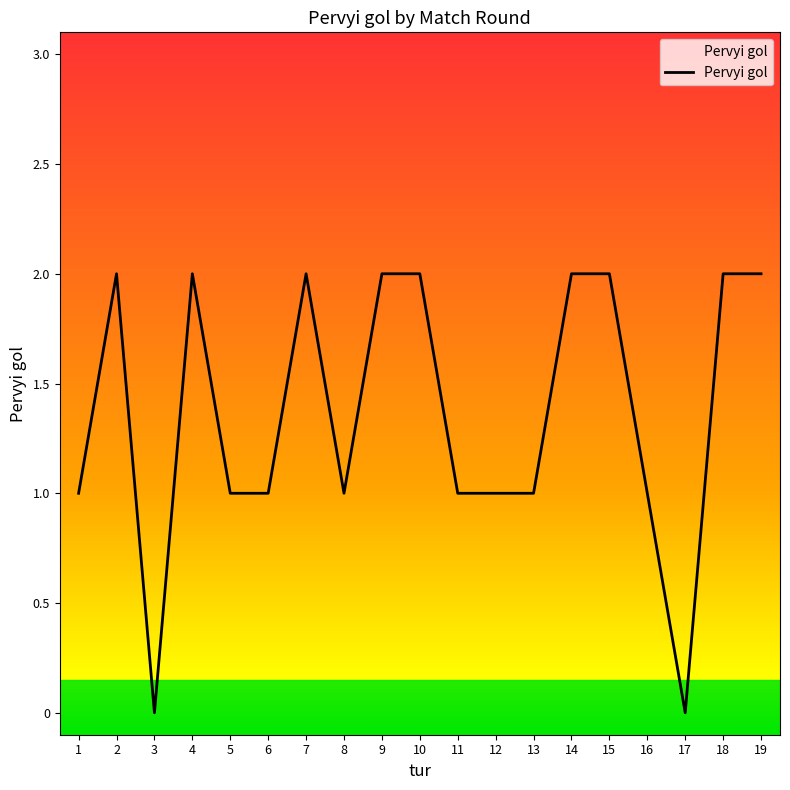

How many lines are shown in the chart?

1